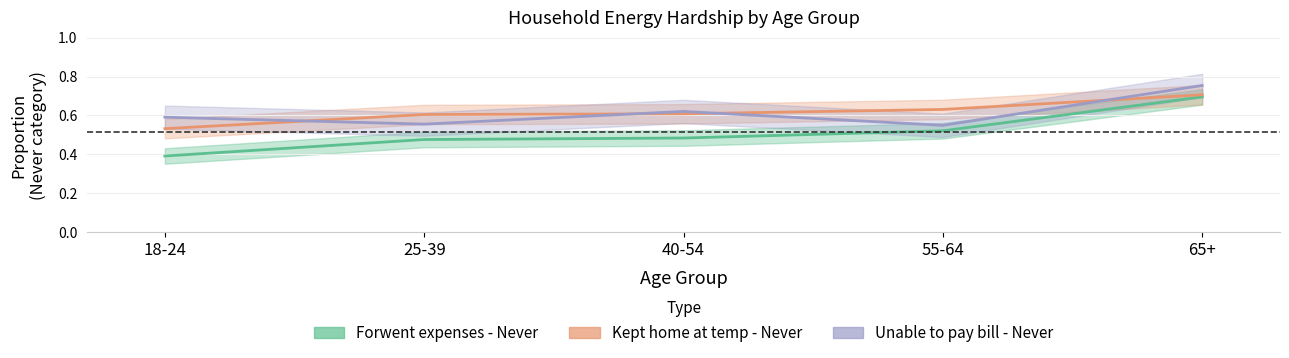

At which category is the sum across all series the highest?

65+